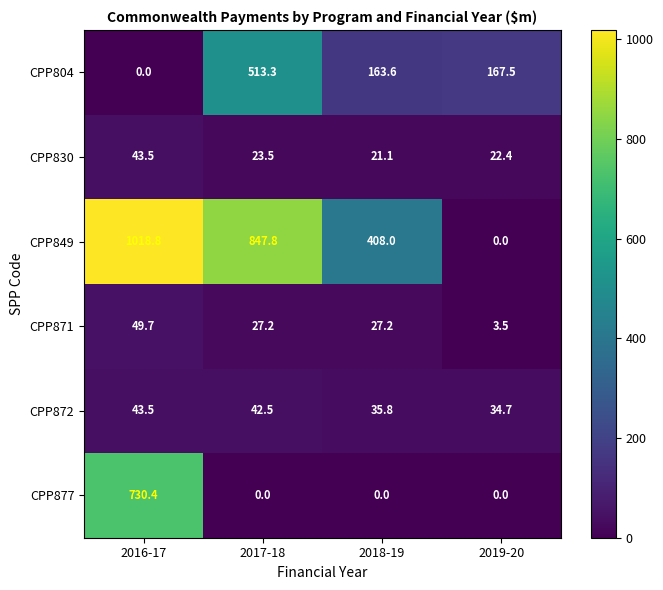

List the labels in order of CPP830 value, smallest first.

2018-19, 2019-20, 2017-18, 2016-17